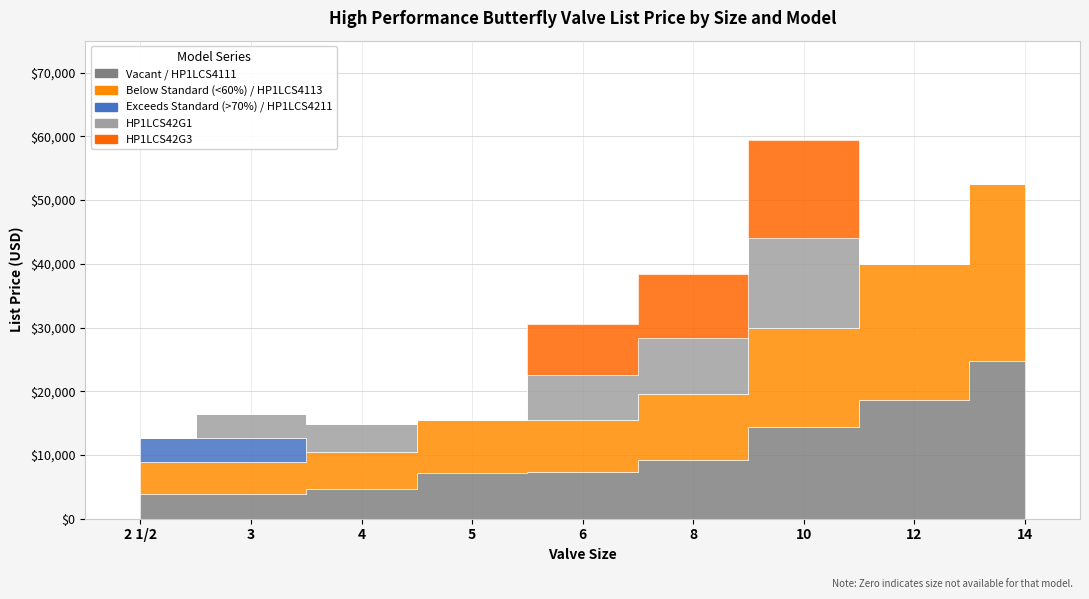

Reading right to left, extract all data points from this chart.

HP1LCS4111: 14=24748.4	12=18646.3	10=14354.9	8=9212.1	6=7251.8	5=7206.8	4=4672.5	3=3943.6	2 1/2=3929.6
HP1LCS4113: 14=27723.3	12=21269.3	10=15598.2	8=10313.6	6=8273.6	5=8228.7	4=5722.9	3=4937.2	2 1/2=4923.2
HP1LCS4211: 14=0.0	12=0.0	10=0.0	8=0.0	6=0.0	5=0.0	4=0.0	3=3735.8	2 1/2=3735.8
HP1LCS42G1: 14=0.0	12=0.0	10=14110.8	8=8901.4	6=7031.8	5=0.0	4=4511.2	3=3814.9	2 1/2=0.0
HP1LCS42G3: 14=0.0	12=0.0	10=15354.0	8=10002.9	6=8053.7	5=0.0	4=0.0	3=0.0	2 1/2=0.0